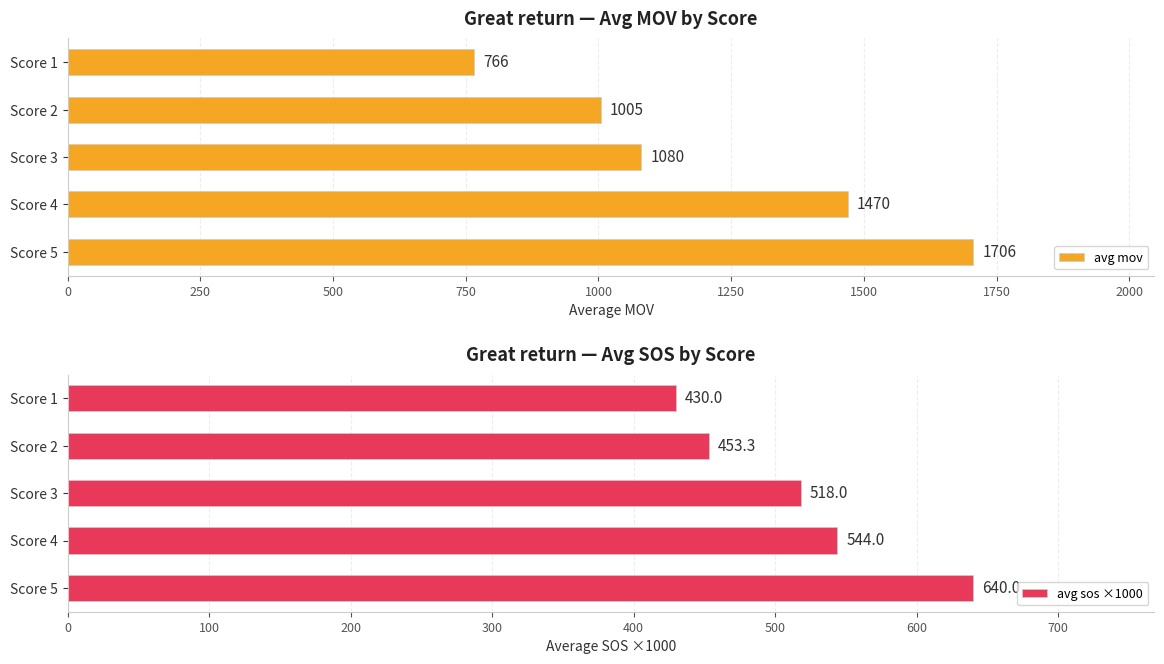

Count the number of data series in this chart.

2